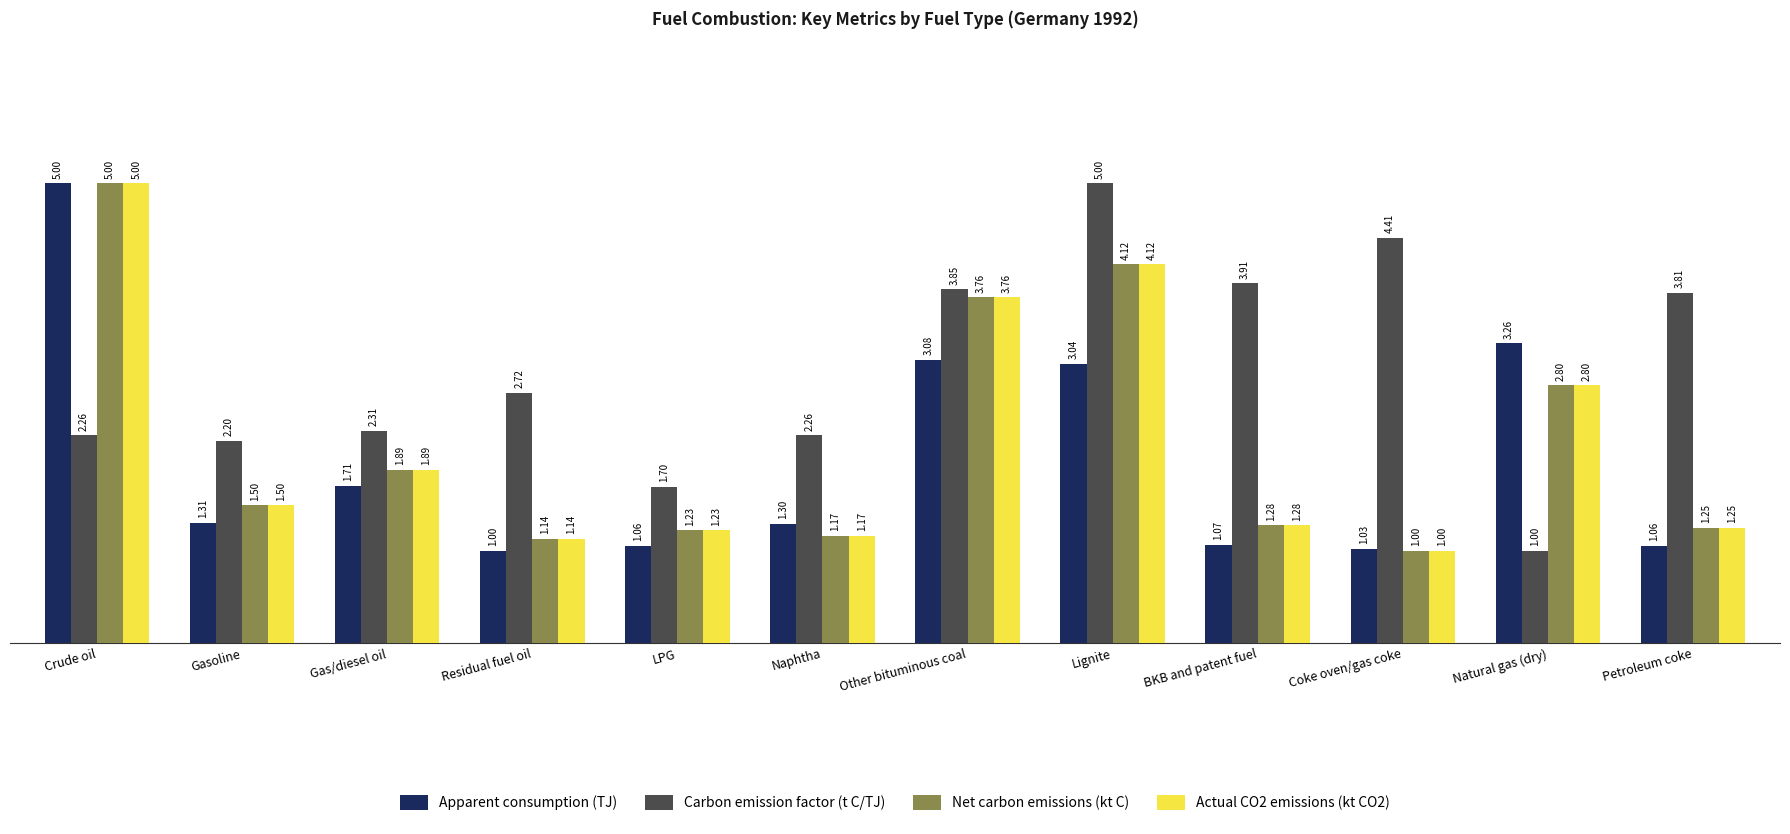

List the labels in order of Actual CO2 emissions (kt CO2) value, largest first.

Crude oil, Lignite, Other bituminous coal, Natural gas (dry), Gas/diesel oil, Gasoline, BKB and patent fuel, Petroleum coke, LPG, Naphtha, Residual fuel oil, Coke oven/gas coke